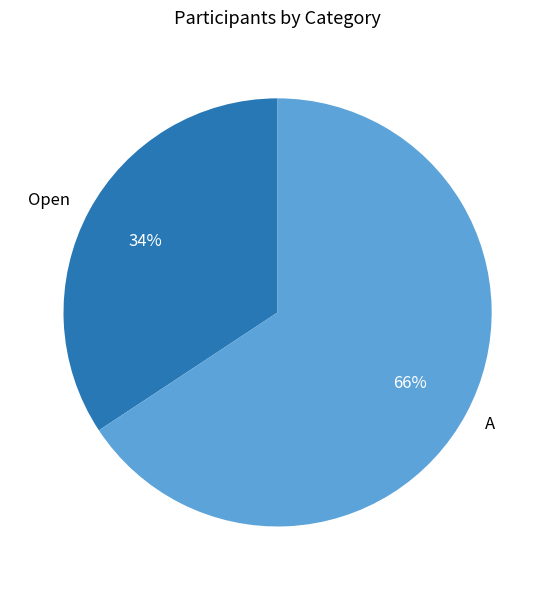

Count the number of slices in the pie.

2